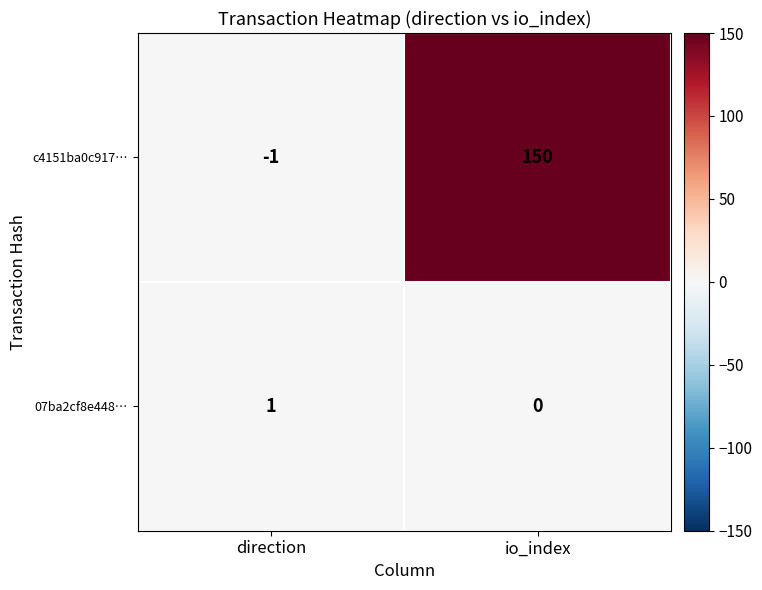

Reading left to right, what are all the values shown in this chart?

c4151ba0c917…: direction=-1	io_index=150
07ba2cf8e448…: direction=1	io_index=0